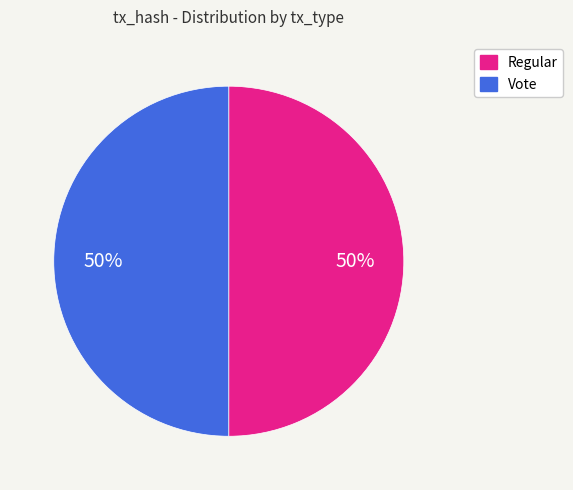

Count the number of slices in the pie.

2